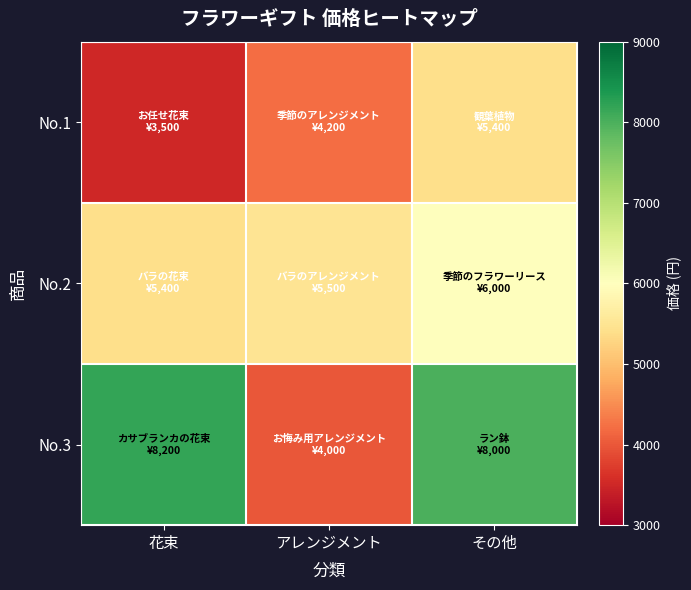

Rank the series by their average value, from highest to lowest.

No.3, No.2, No.1